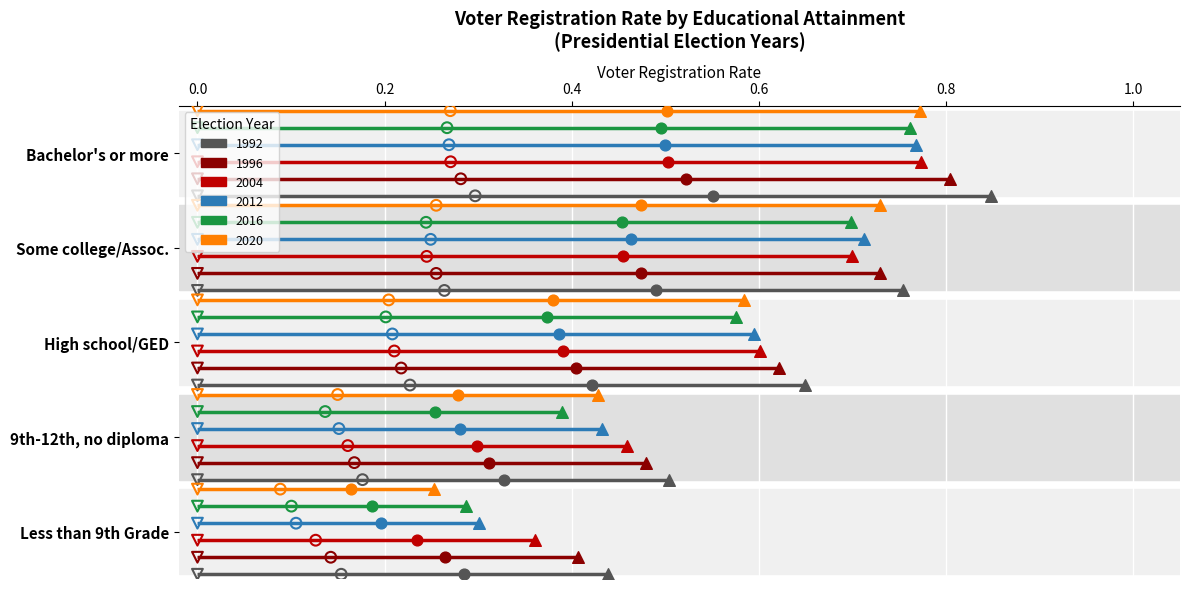

Which series has the largest Y range (max minus min)?

1992